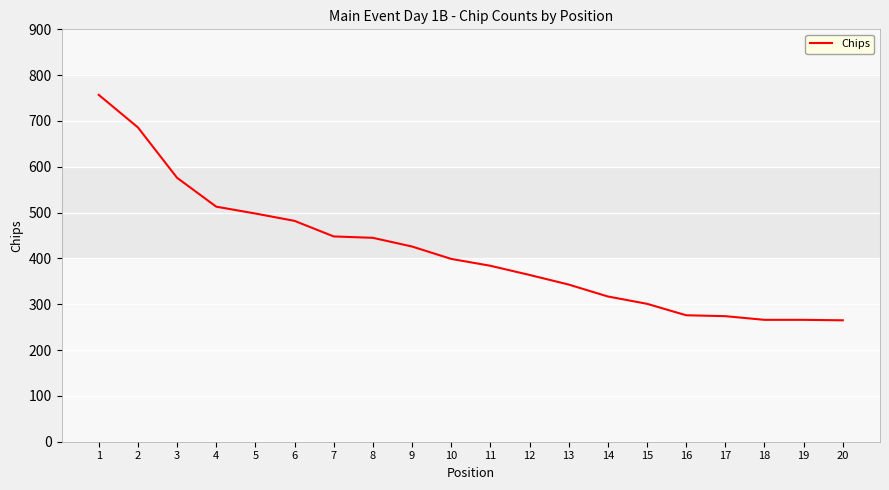

The value at 20 is 265. True or false?

True